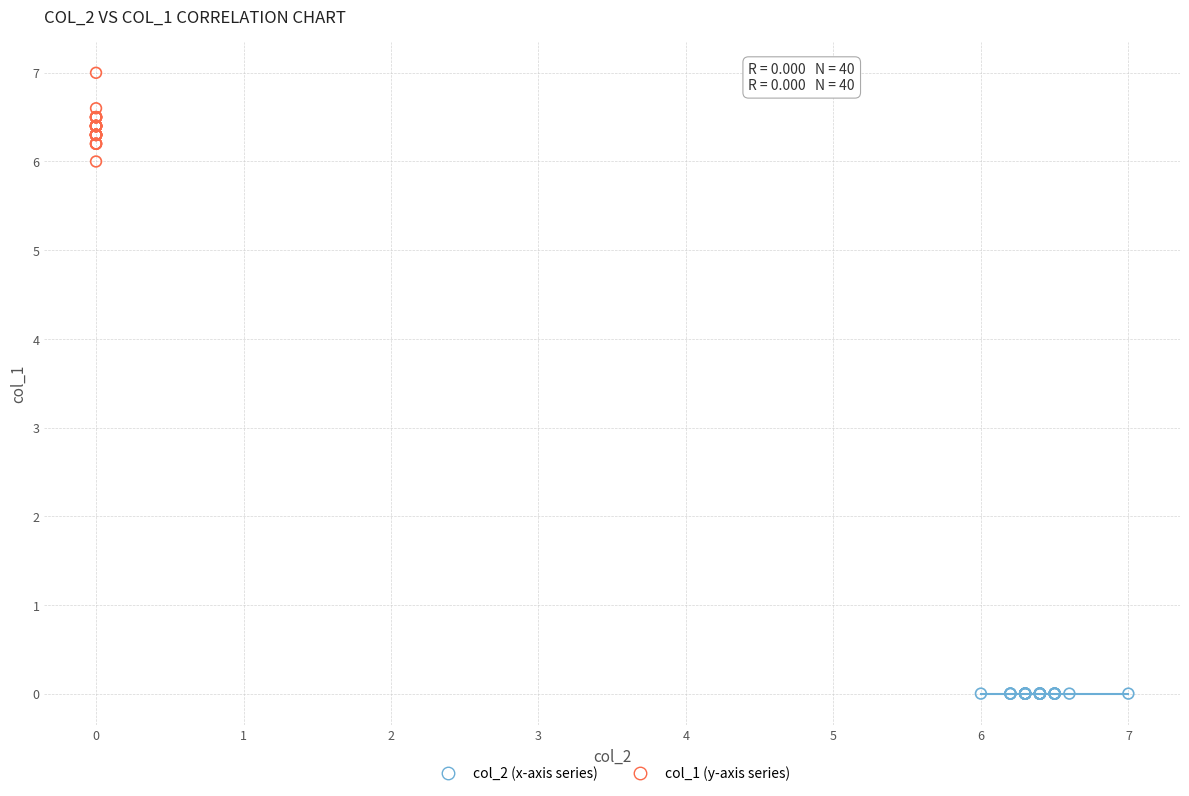

Which series reaches the minimum Y coordinate?

col_2 (x-axis series)